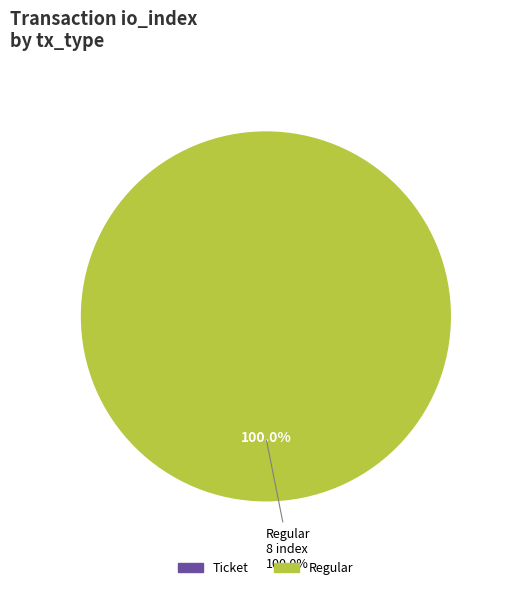

To the nearest percent, what is the combined percentage of Regular and Ticket?

100%